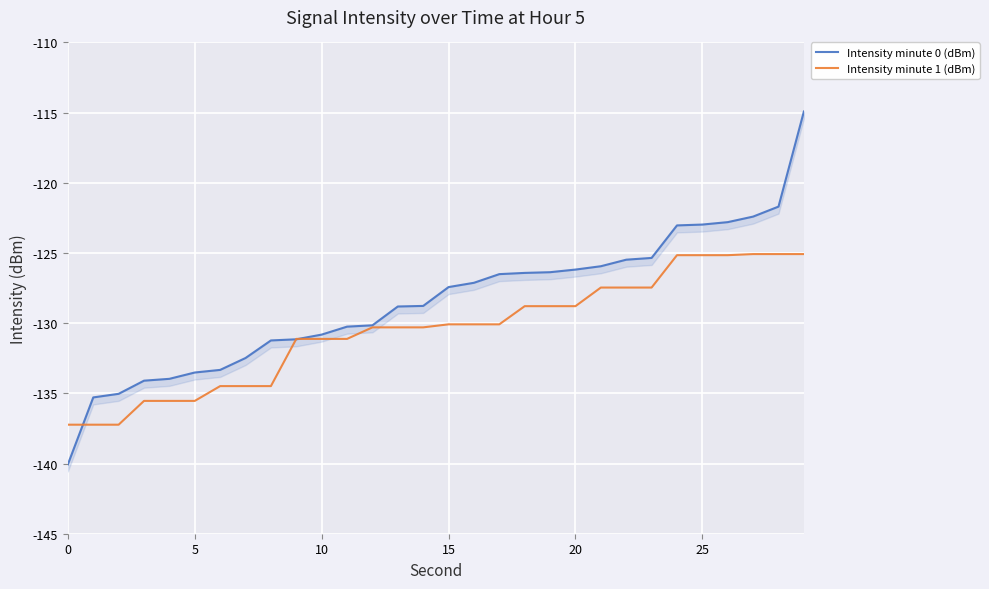

What is the lowest value of the Intensity minute 0 (dBm) series?

-140.1